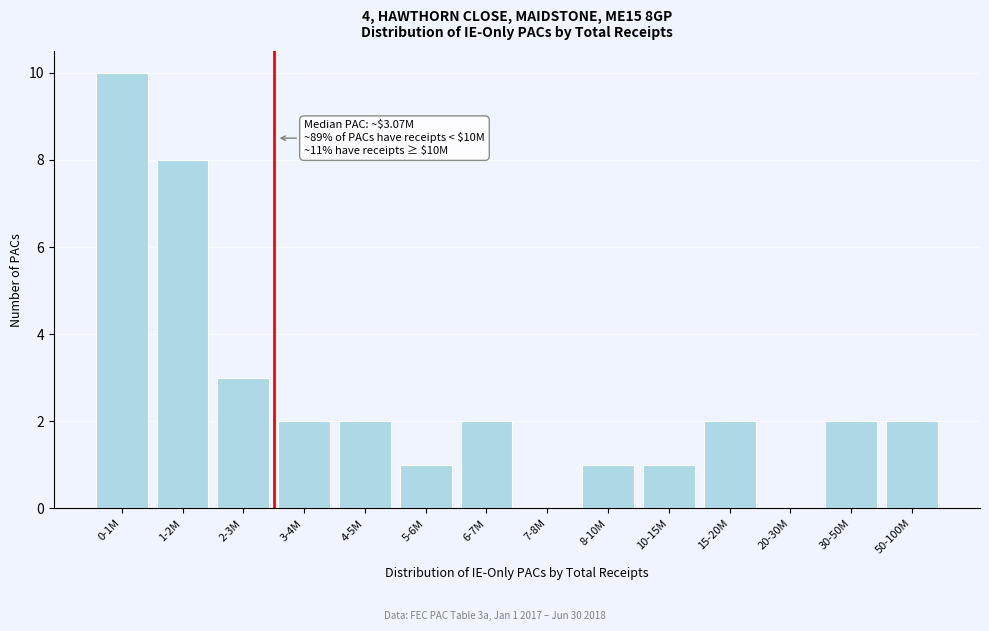

Reading left to right, list all the values displayed in this chart.

0-1M=10	1-2M=8	2-3M=3	3-4M=2	4-5M=2	5-6M=1	6-7M=2	7-8M=0	8-10M=1	10-15M=1	15-20M=2	20-30M=0	30-50M=2	50-100M=2